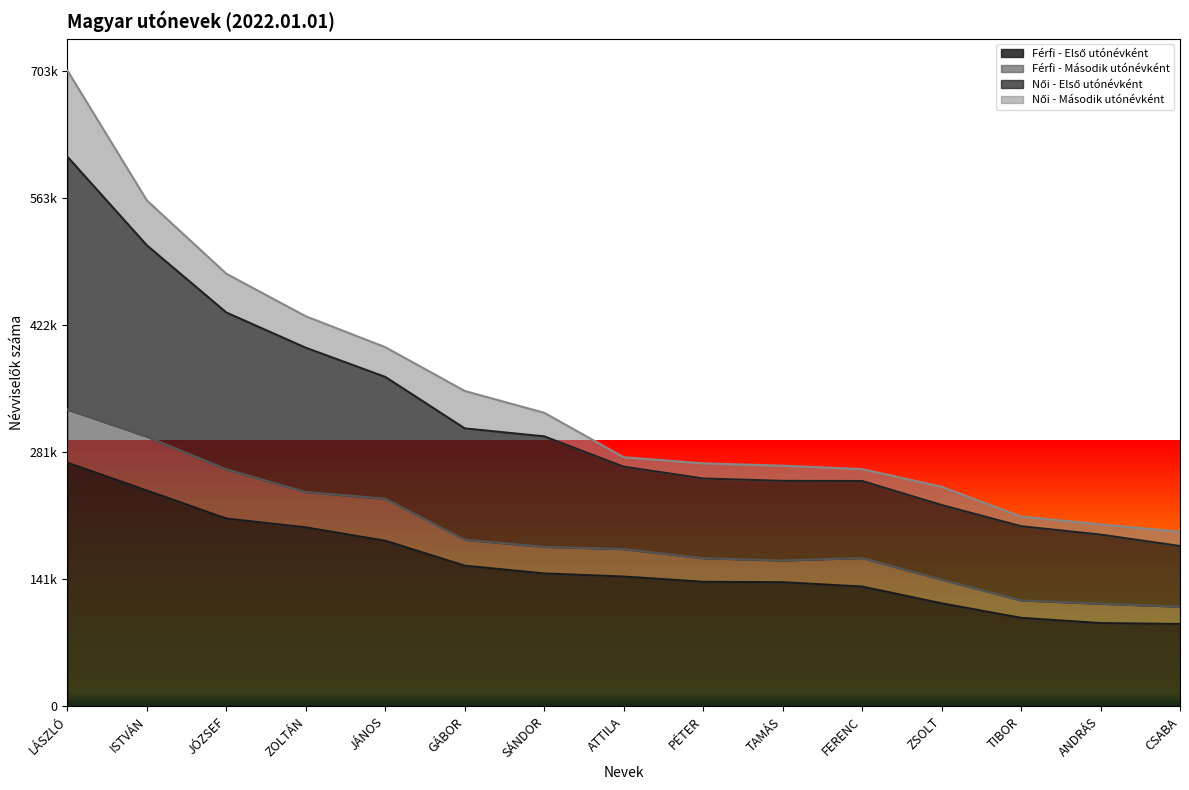

What is the spread (max minus min) of values at ZOLTÁN?

233495